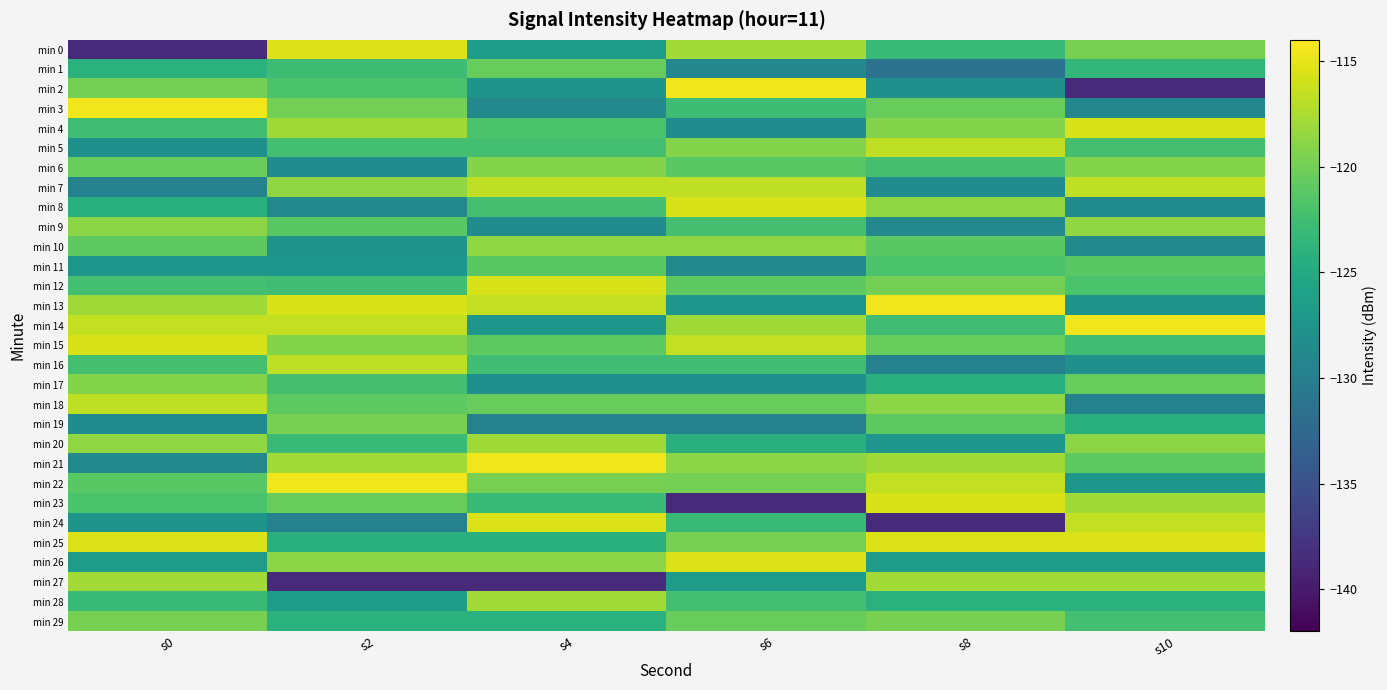

Count the number of data series in this chart.

30